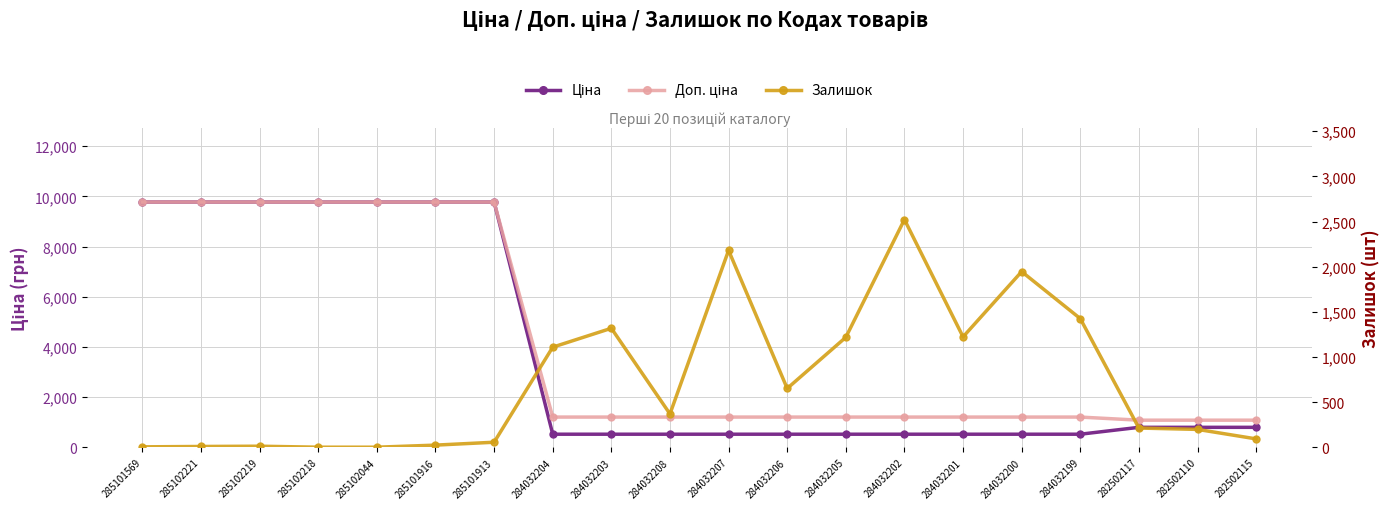

Which series has the largest total across all categories?

Доп. ціна